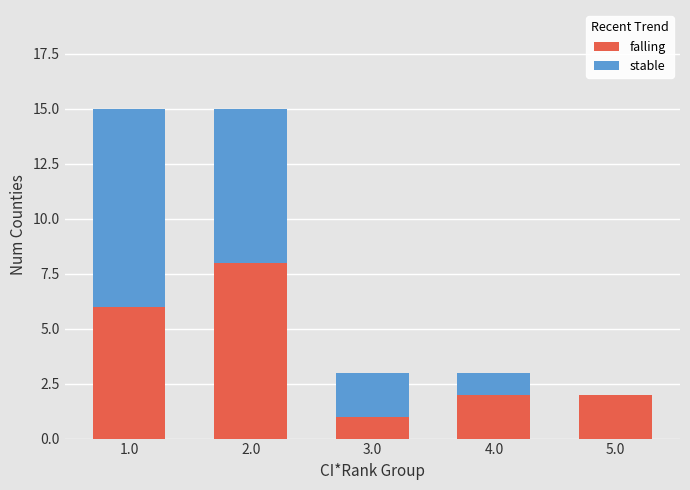

What is the total value across all series at 3.0?

3